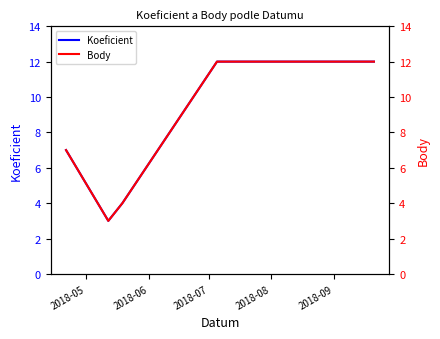

The value of Koeficient at 2018-09 is 12. True or false?

True